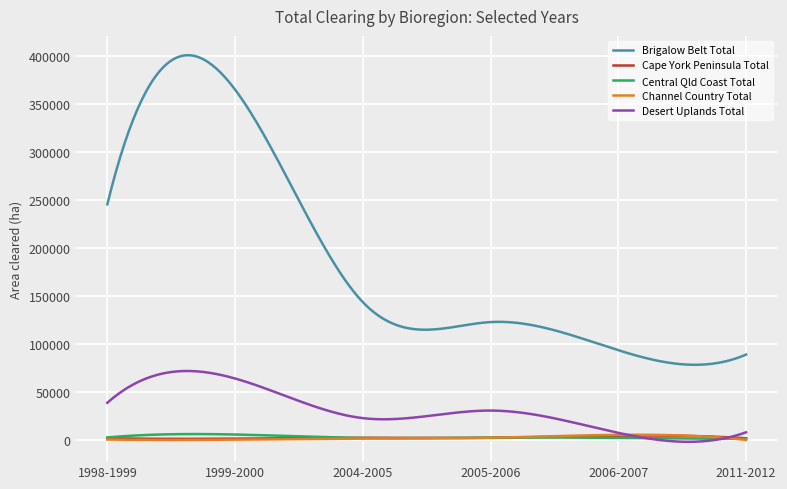

Which series has the largest range (max minus min)?

Brigalow Belt Total